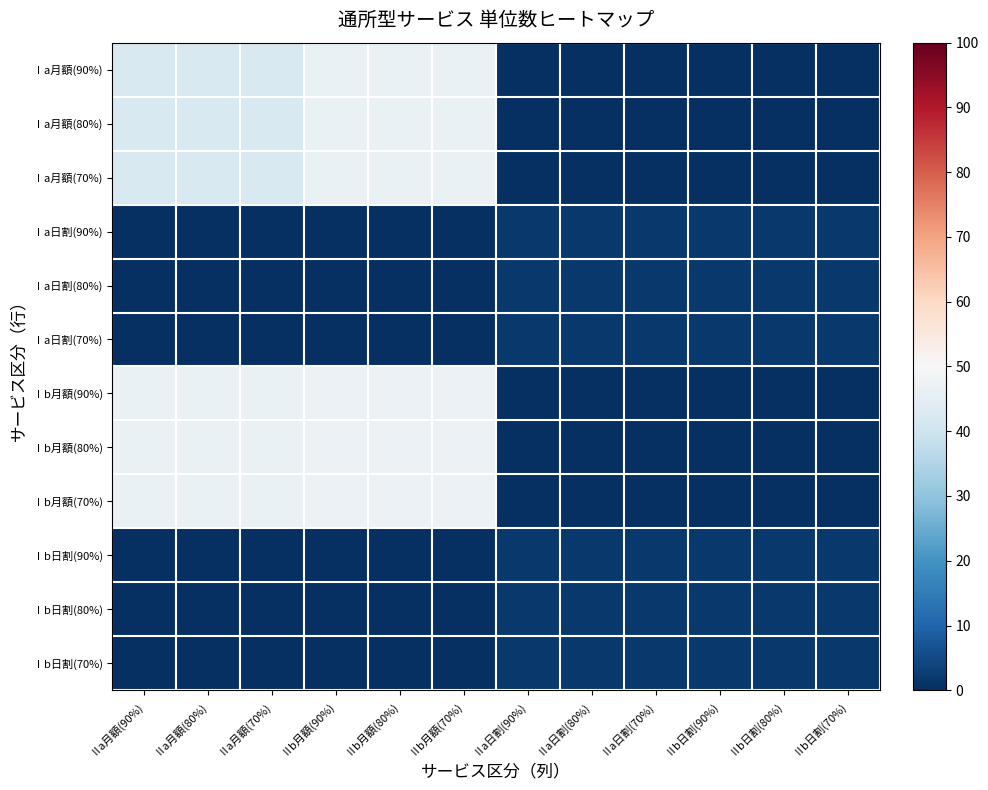

What is the spread (max minus min) of values at Ⅱb月額(70%)?

47.1